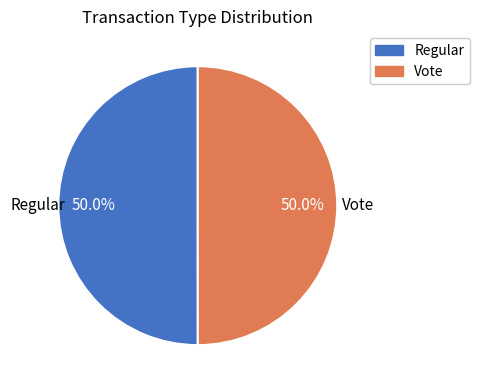

How much of the chart is everything except Vote?

50.0%